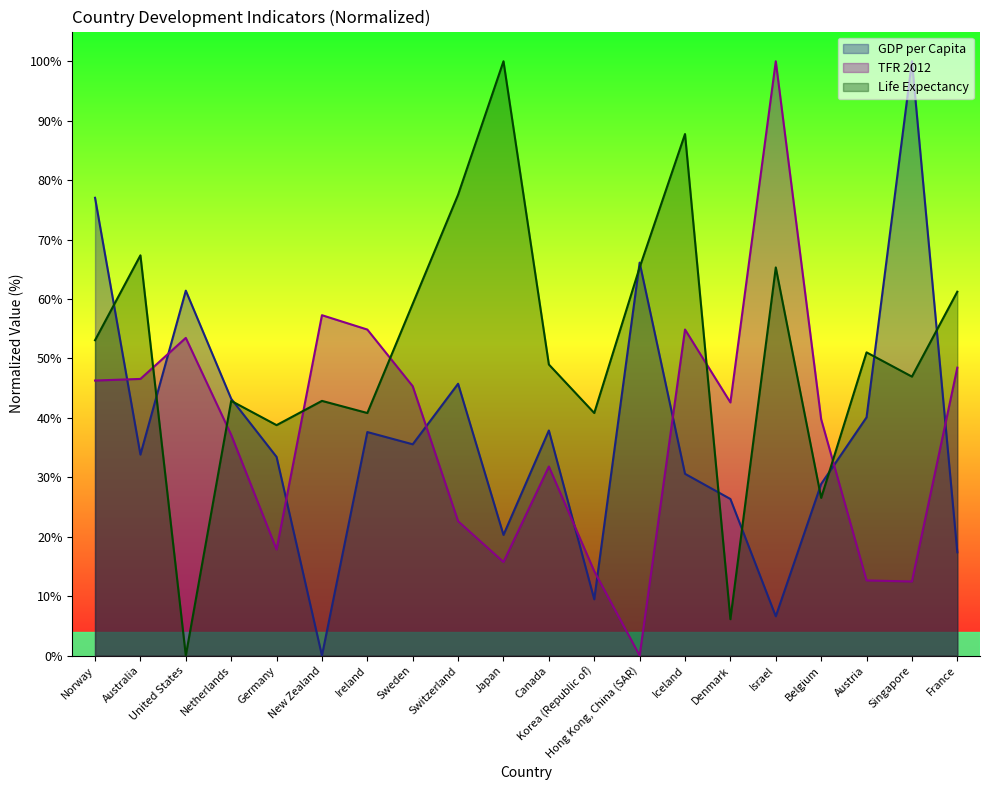

How many intersections are there between GDP per Capita and TFR 2012?

9